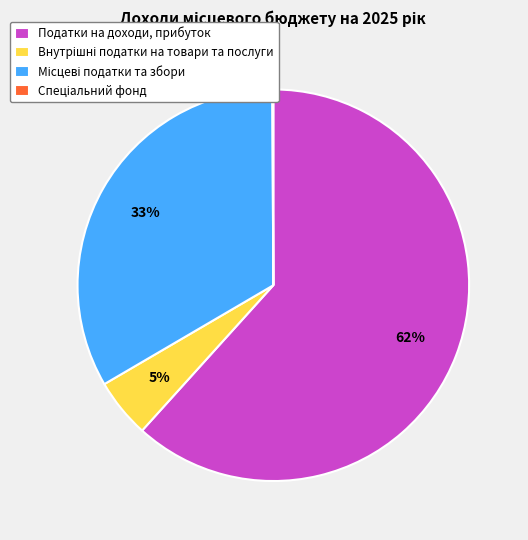

Which category has the biggest portion of the pie?

Податки на доходи, прибуток